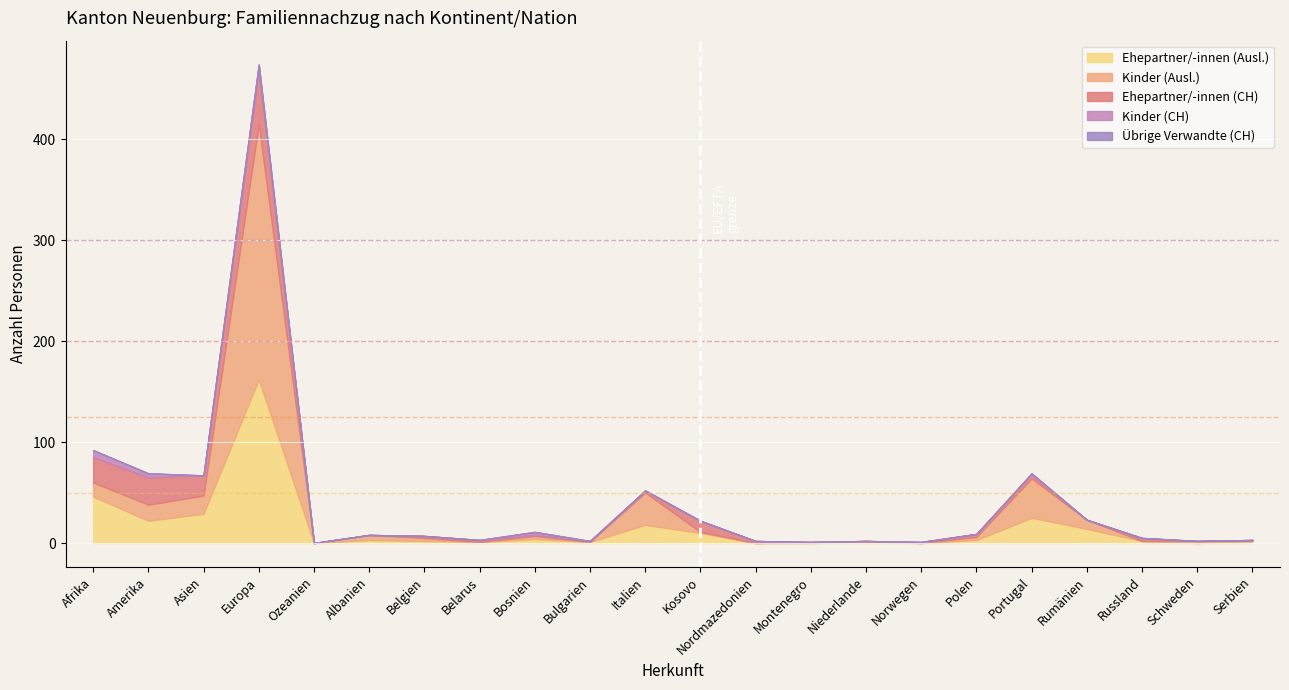

Reading left to right, what are all the values shown in this chart?

Ehepartner/-innen (Ausl.): 46	22	29	162	0	3	2	1	4	1	18	10	0	0	1	0	3	25	14	2	0	2
Kinder (Ausl.): 14	16	18	253	0	5	3	0	3	0	32	1	0	1	1	0	3	39	9	0	2	0
Ehepartner/-innen (CH): 25	27	20	53	0	0	2	2	1	1	2	11	2	0	0	1	3	4	0	3	0	1
Kinder (CH): 7	4	0	6	0	0	0	0	3	0	0	0	0	0	0	0	0	1	0	0	0	0
Übrige Verwandte (CH): 0	0	0	0	0	0	0	0	0	0	0	0	0	0	0	0	0	0	0	0	0	0